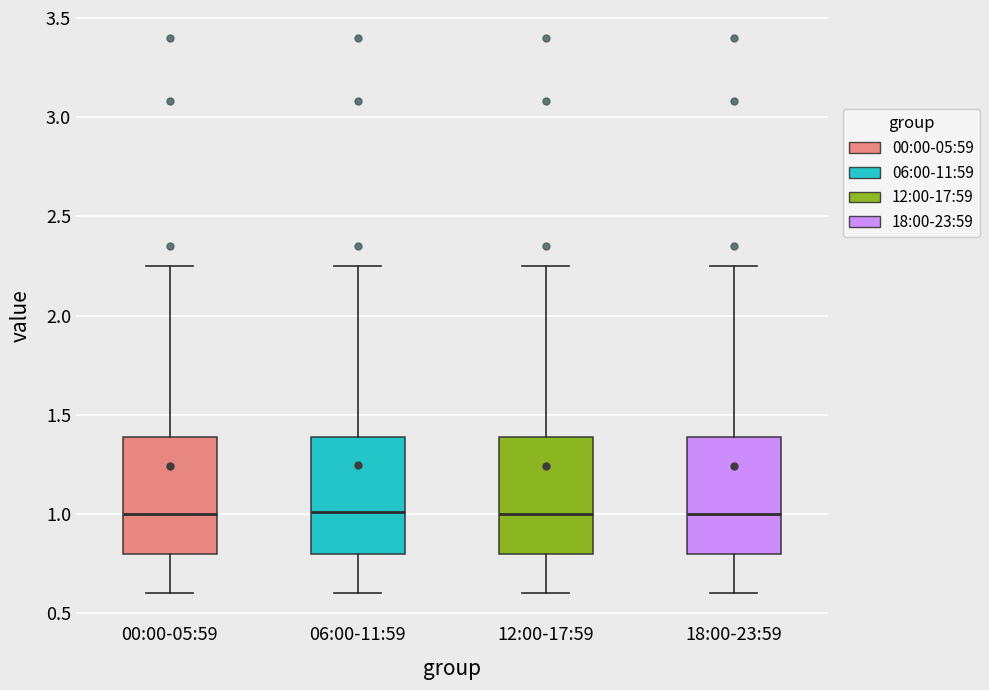

Reading left to right, read every box against the y-axis: the position of its median line, the range the box covers, and the ends of its whiskers. The values are not printed on the chart, so give them approximately, as read against the axis.

00:00-05:59: median 1.00, box 0.80 to 1.40, whiskers 0.60 to 2.25
06:00-11:59: median 1.00, box 0.80 to 1.40, whiskers 0.60 to 2.25
12:00-17:59: median 1.00, box 0.80 to 1.40, whiskers 0.60 to 2.25
18:00-23:59: median 1.00, box 0.80 to 1.40, whiskers 0.60 to 2.25